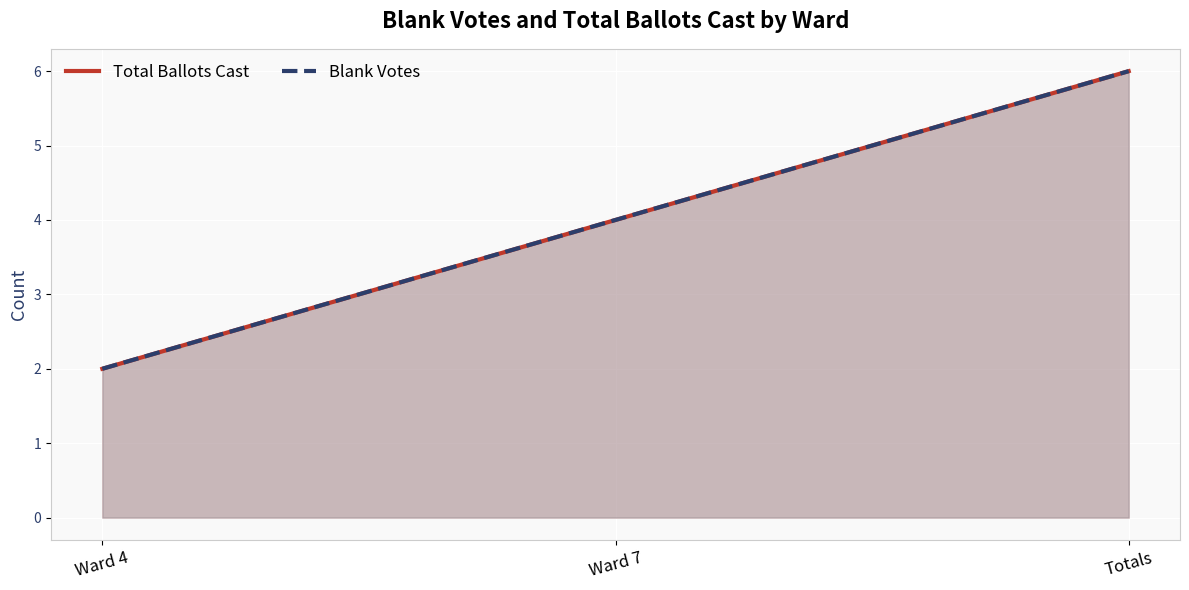

The value of Blank Votes at Ward 7 is 4. True or false?

True